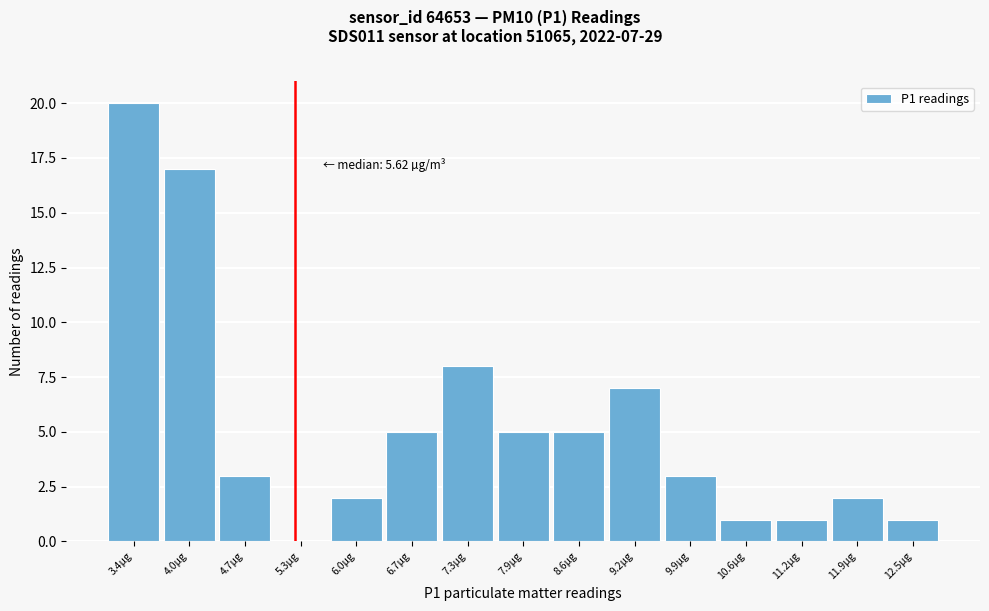

Reading left to right, list all the values displayed in this chart.

3.4µg=20	4.0µg=17	4.7µg=3	5.3µg=0	6.0µg=2	6.7µg=5	7.3µg=8	7.9µg=5	8.6µg=5	9.2µg=7	9.9µg=3	10.6µg=1	11.2µg=1	11.9µg=2	12.5µg=1